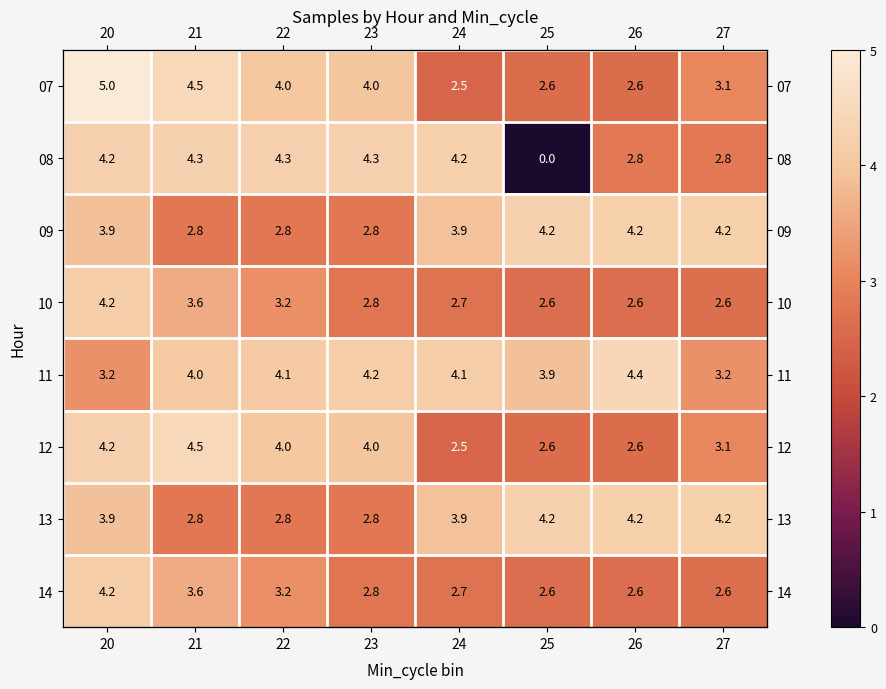

Where does the 09 series first go above 3?

20